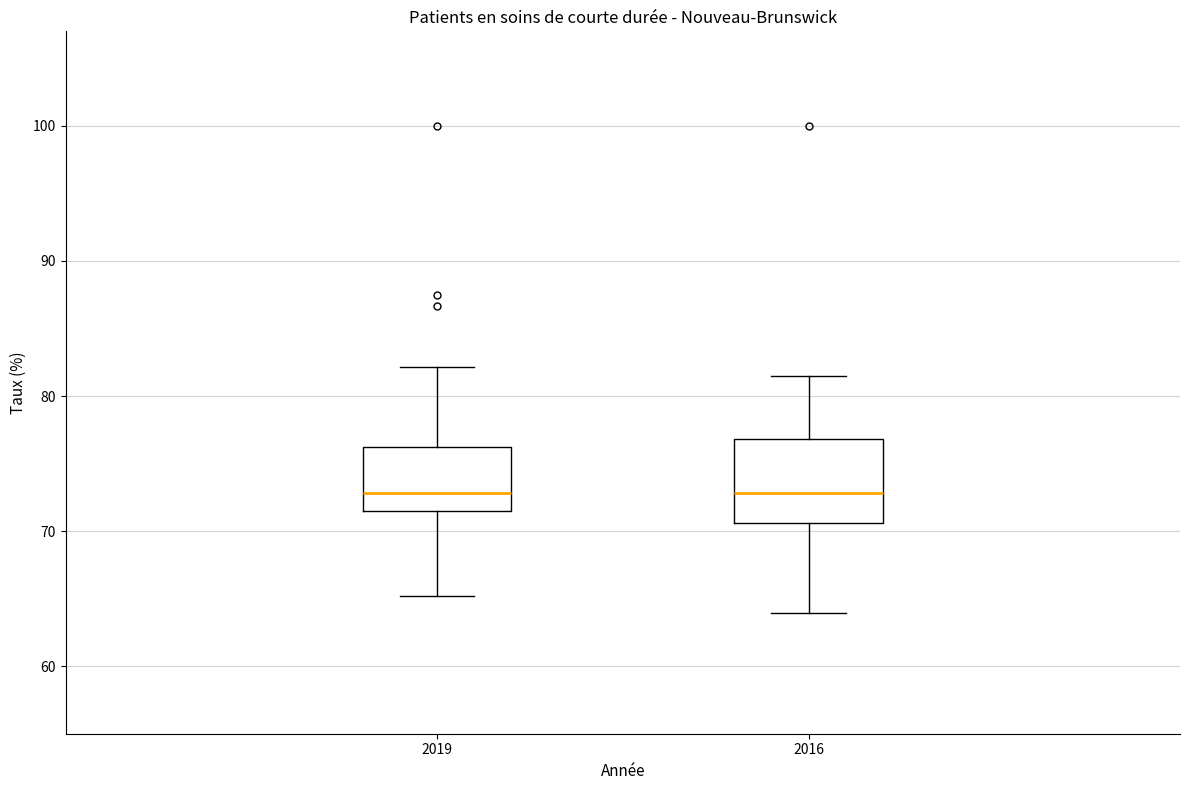

Reading left to right, transcribe this box plot: for each box, give where its median line is, the range the box spans, and where its two whiskers end, as read against the y-axis. The values are not printed on the chart, so give them approximately, as read against the axis.

2019: median 73, box 72 to 76, whiskers 65 to 82
2016: median 73, box 71 to 77, whiskers 64 to 81